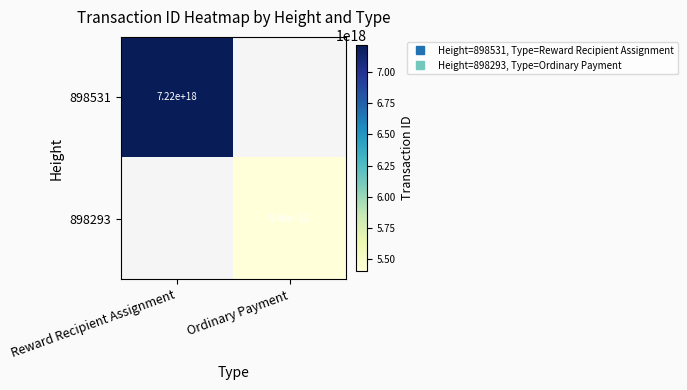

Is it true that 898531 equals 7219602449397622784.0 at Reward Recipient Assignment?

True